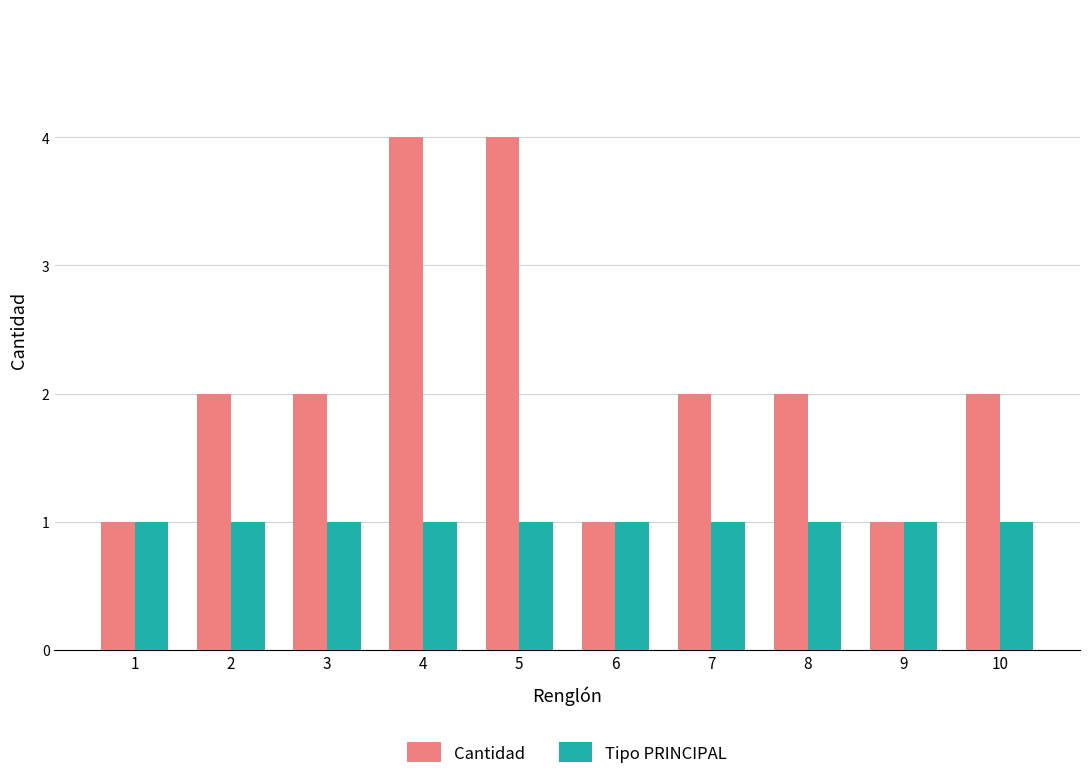

Which series has the largest range (max minus min)?

Cantidad